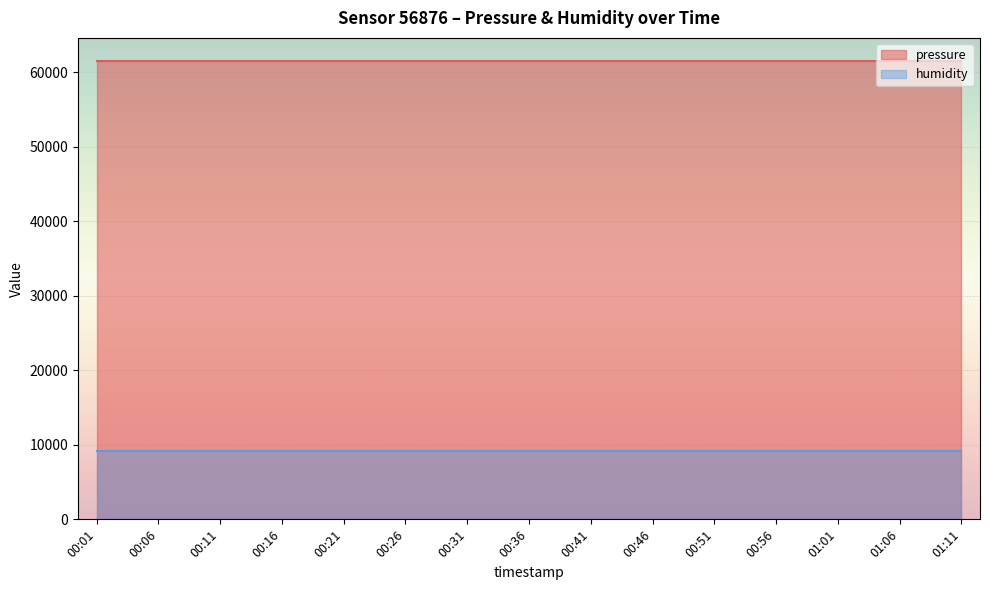

What is the value of the pressure point at the 14th from the left?

61550.7